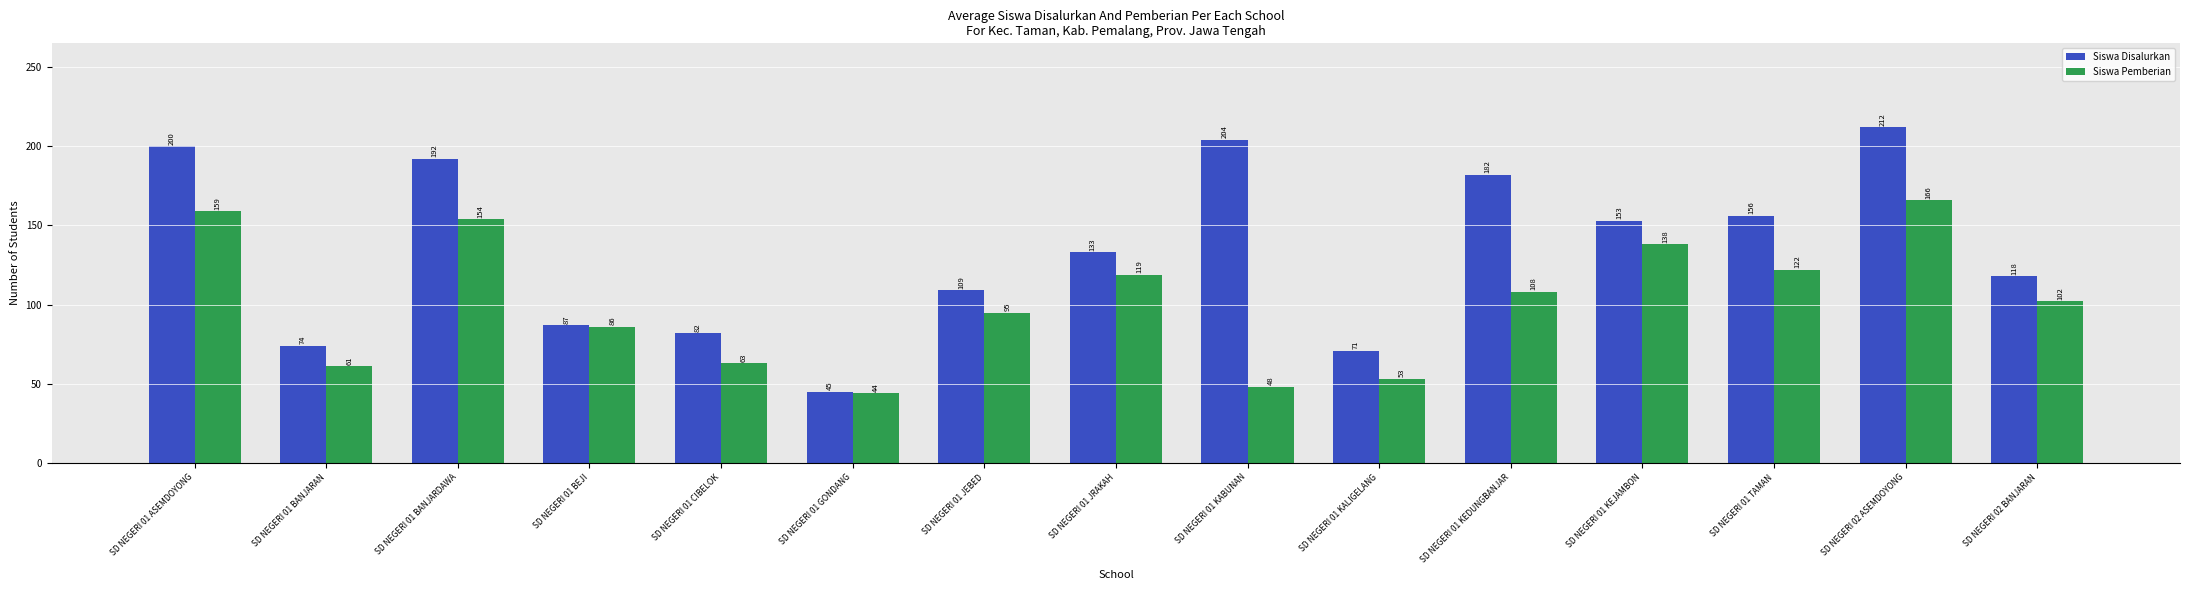

Which series has the largest total across all categories?

Siswa Disalurkan